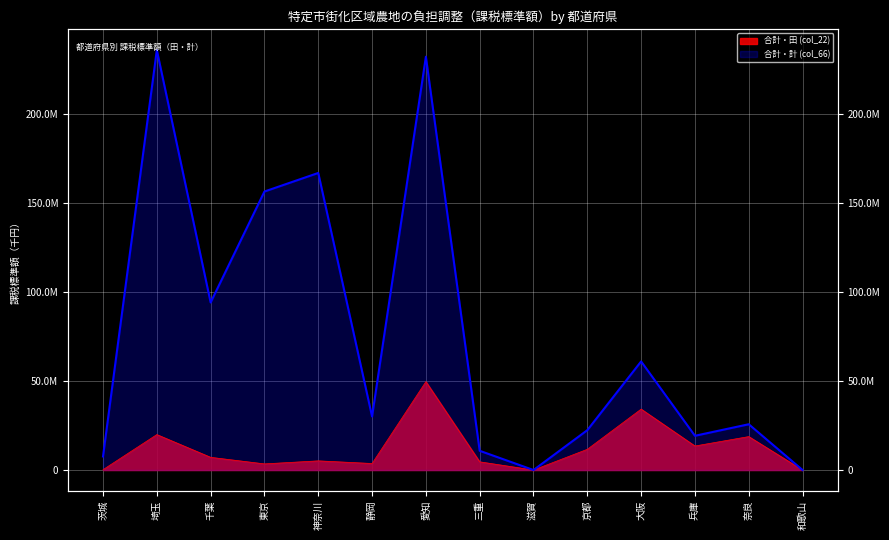

What position from the left is 兵庫?

12